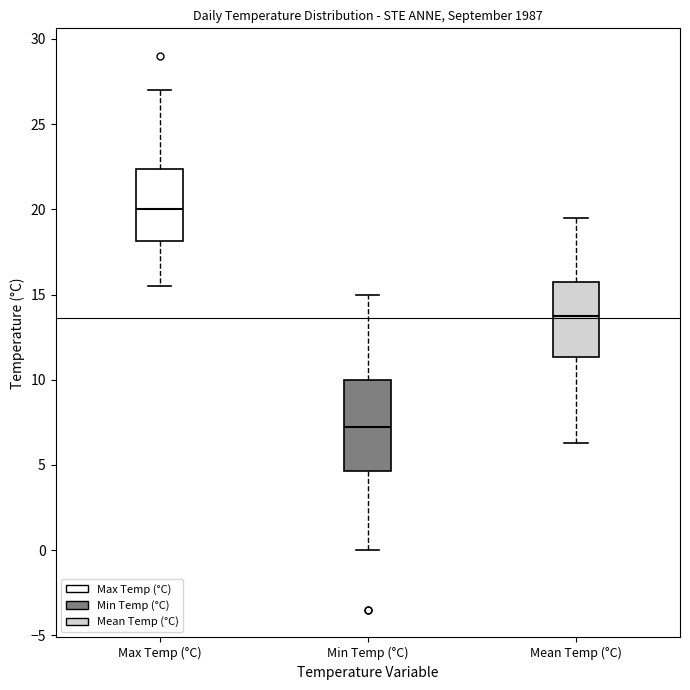

Reading left to right, transcribe this box plot: for each box, give where its median line is, the range the box spans, and where its two whiskers end, as read against the y-axis. The values are not printed on the chart, so give them approximately, as read against the axis.

Max Temp (°C): median 20.0, box 18.0 to 22.5, whiskers 15.5 to 27.0
Min Temp (°C): median 7.5, box 4.5 to 10.0, whiskers 0.0 to 15.0
Mean Temp (°C): median 14.0, box 11.5 to 15.5, whiskers 6.5 to 19.5